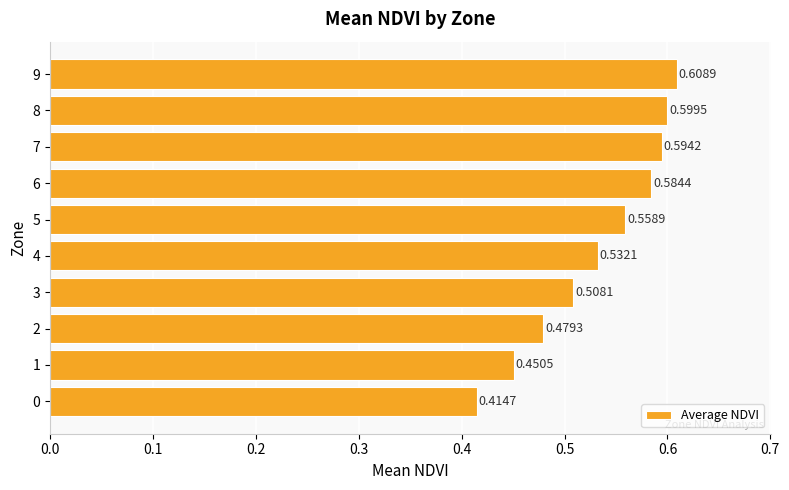

What is the sum of the values at 9 and 6?

1.2